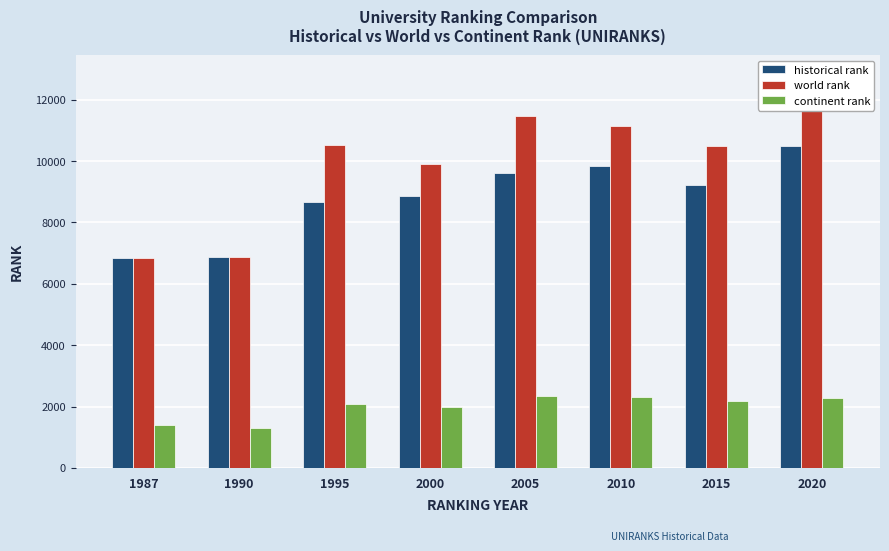

How many distinct data groups are displayed?

3